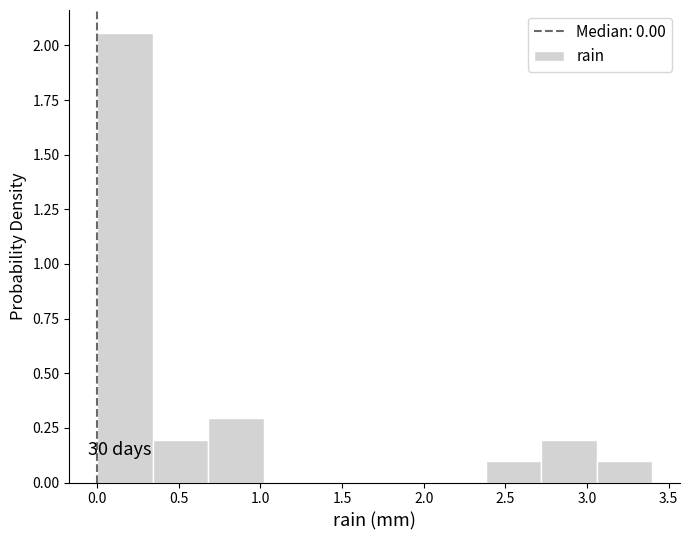

Over which range of the x-axis is the bar tallest?

0.00 to 0.34